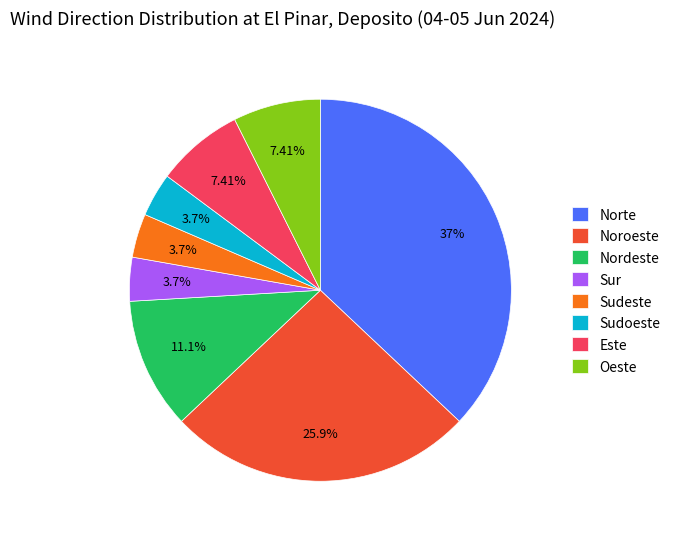

Which slice is the largest?

Norte